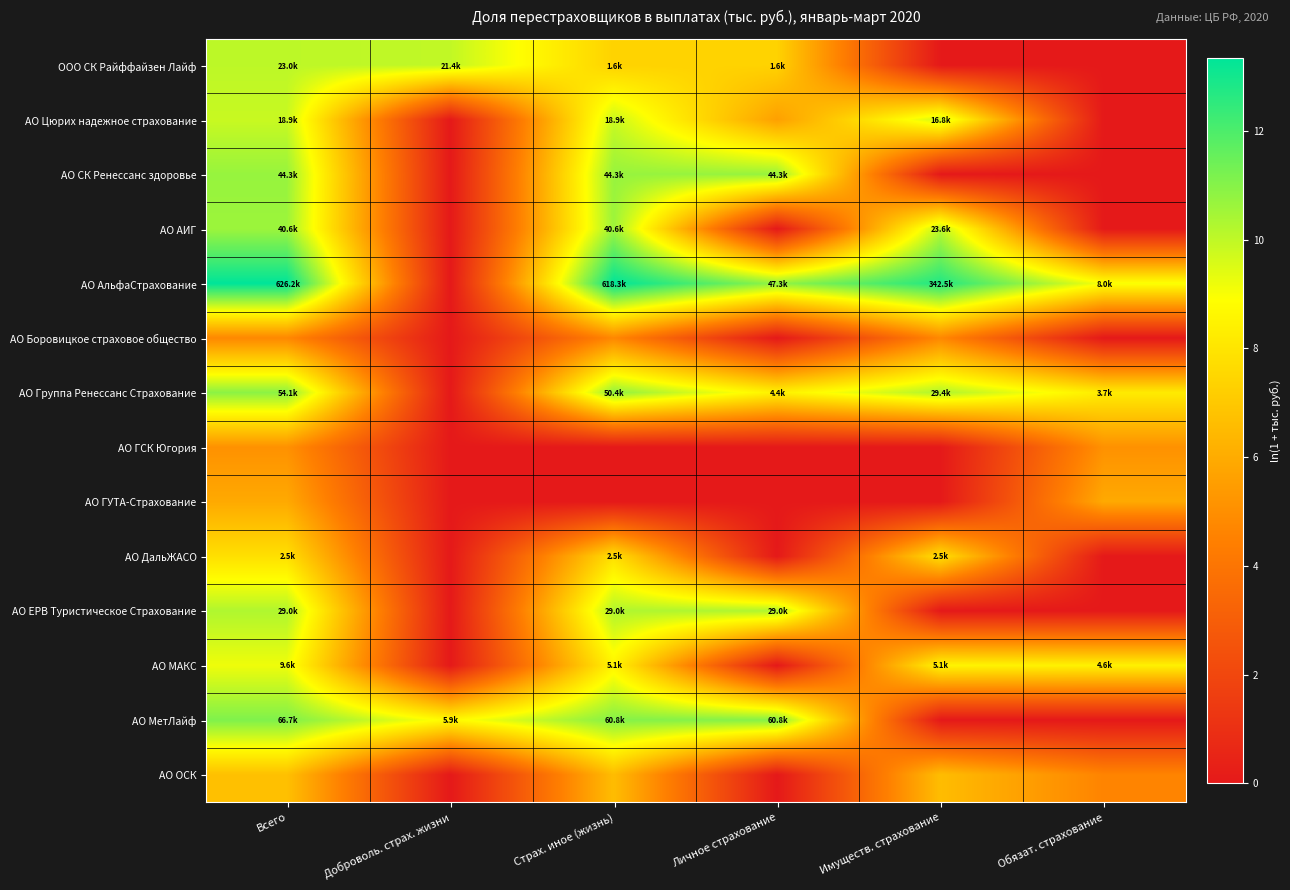

At how many categories does at least one series exceed 8?

6